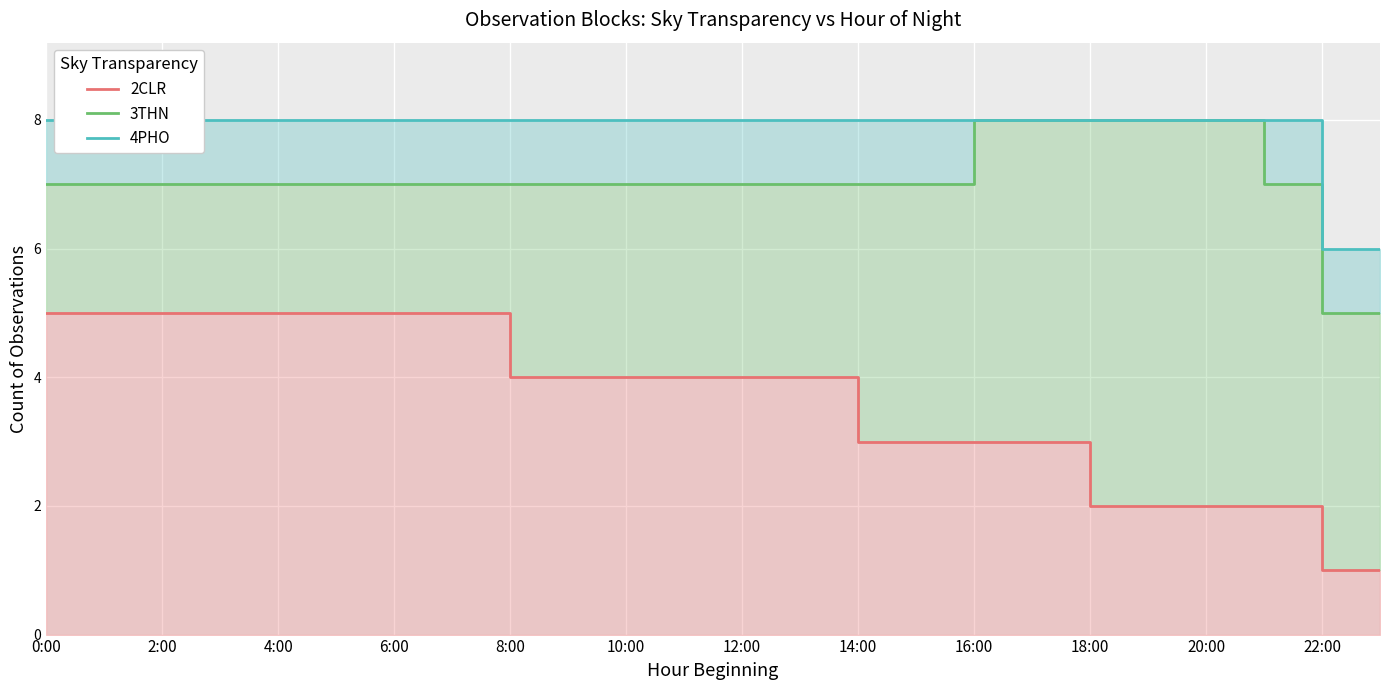

At which label does 2CLR first exceed 4?

0:00